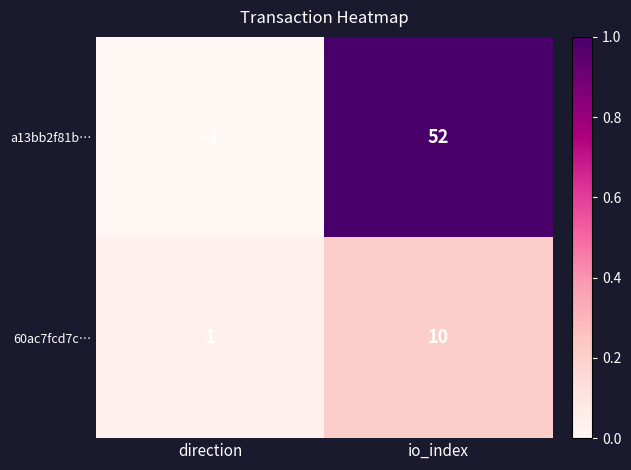

Which category has the highest value across all series?

io_index